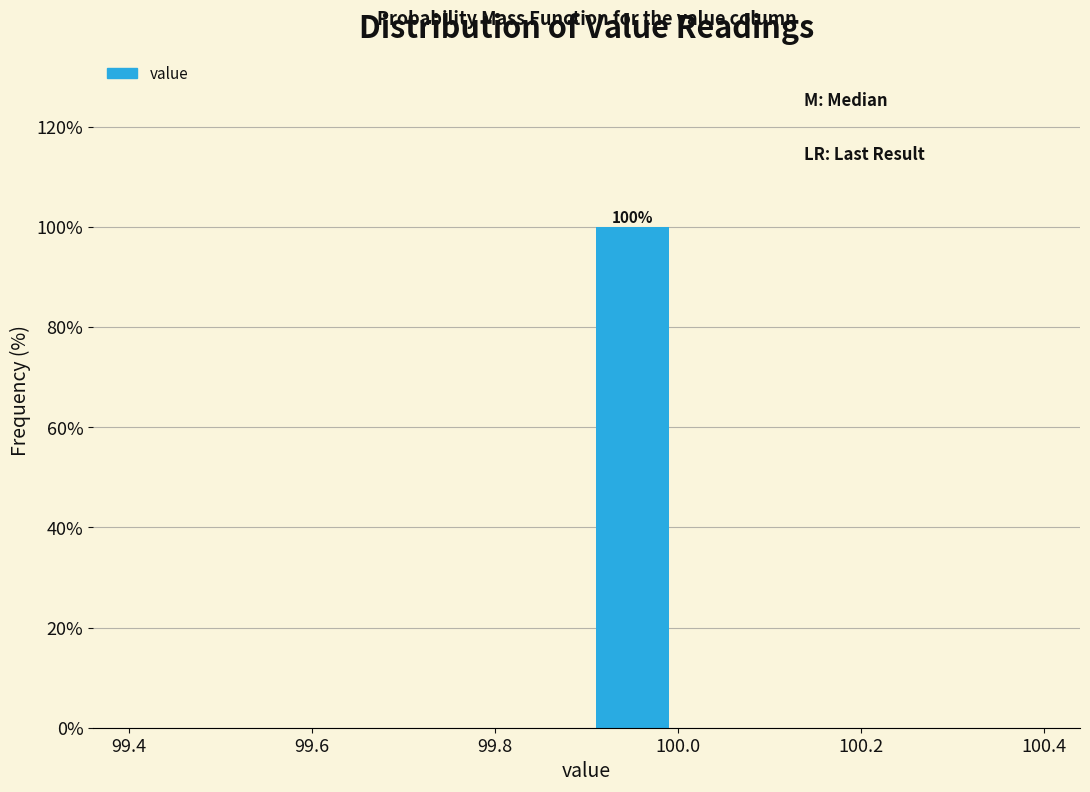

Over which range of the x-axis is the bar tallest?

99.9 to 100.0